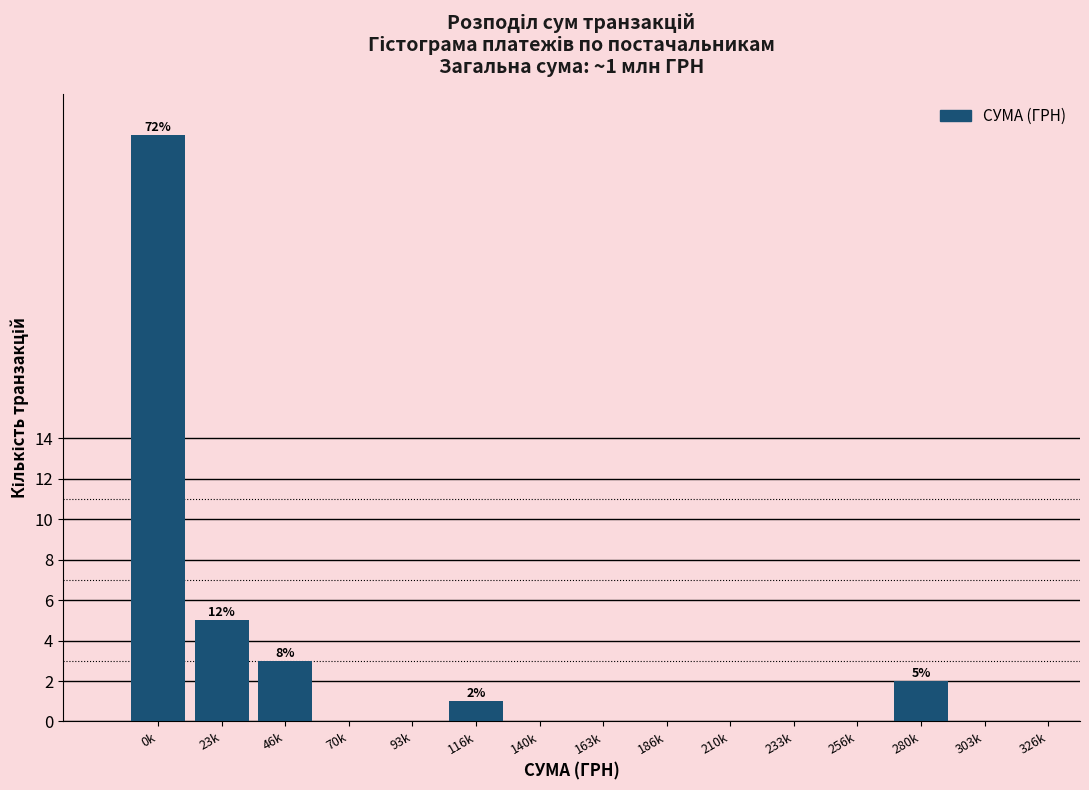

Reading left to right, extract all data points from this chart.

0k=29	23k=5	46k=3	70k=0	93k=0	116k=1	140k=0	163k=0	186k=0	210k=0	233k=0	256k=0	280k=2	303k=0	326k=0